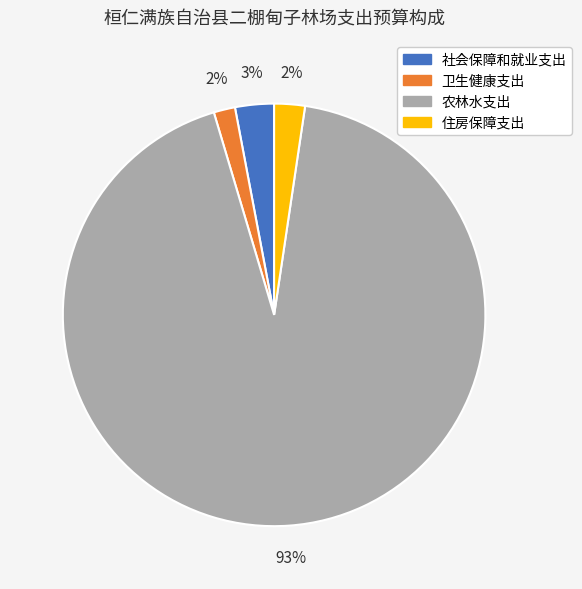

Which slice is the largest?

农林水支出